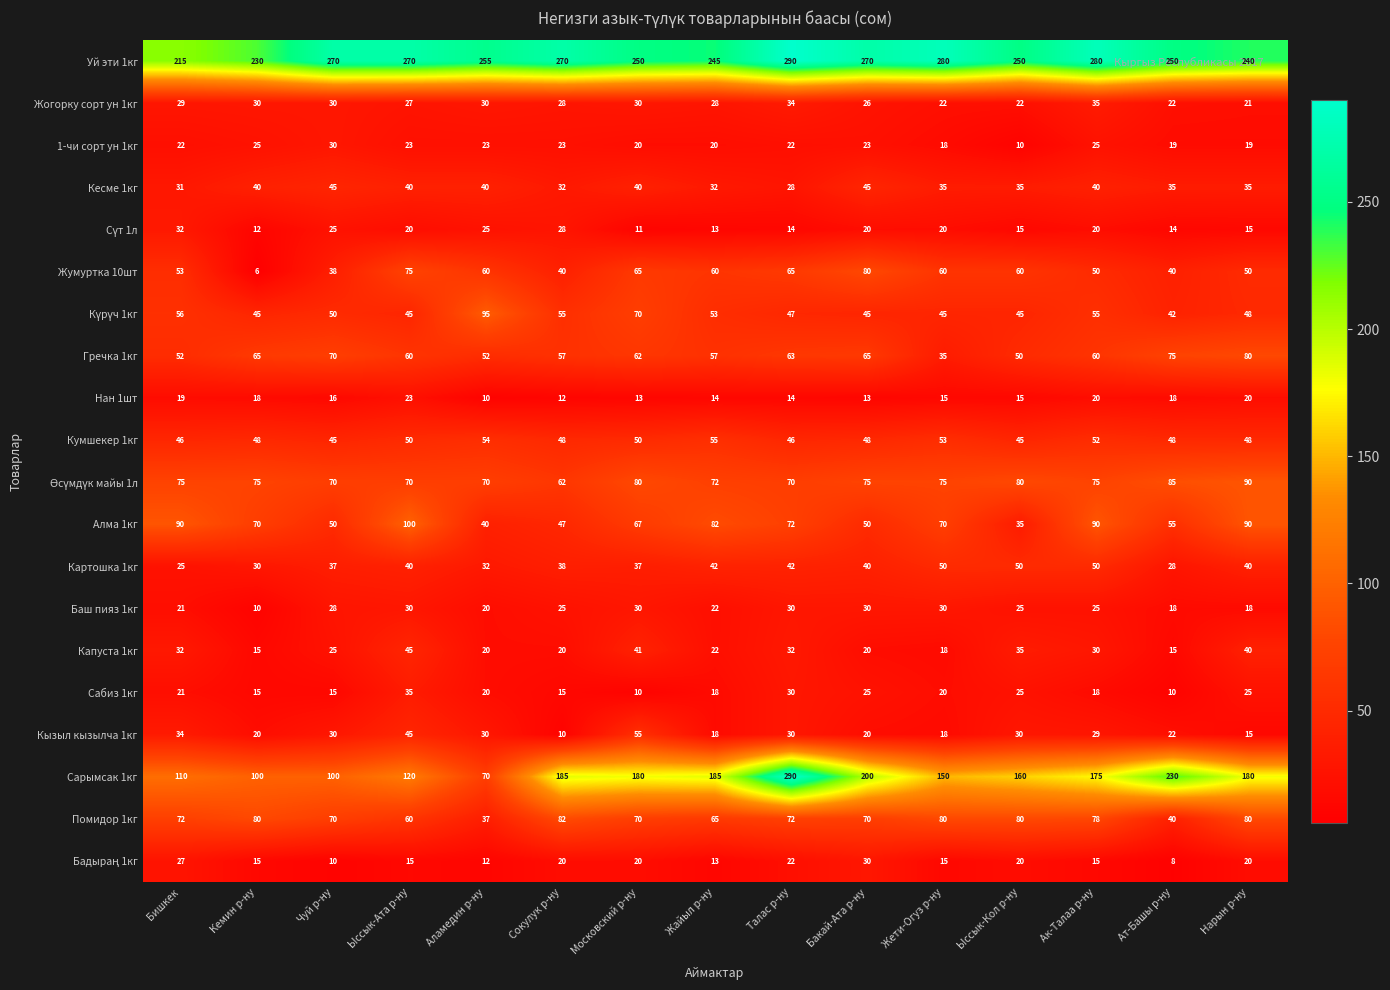

What is the approximate value of Жогорку сорт ун 1кг at Жайыл р-ну?

28